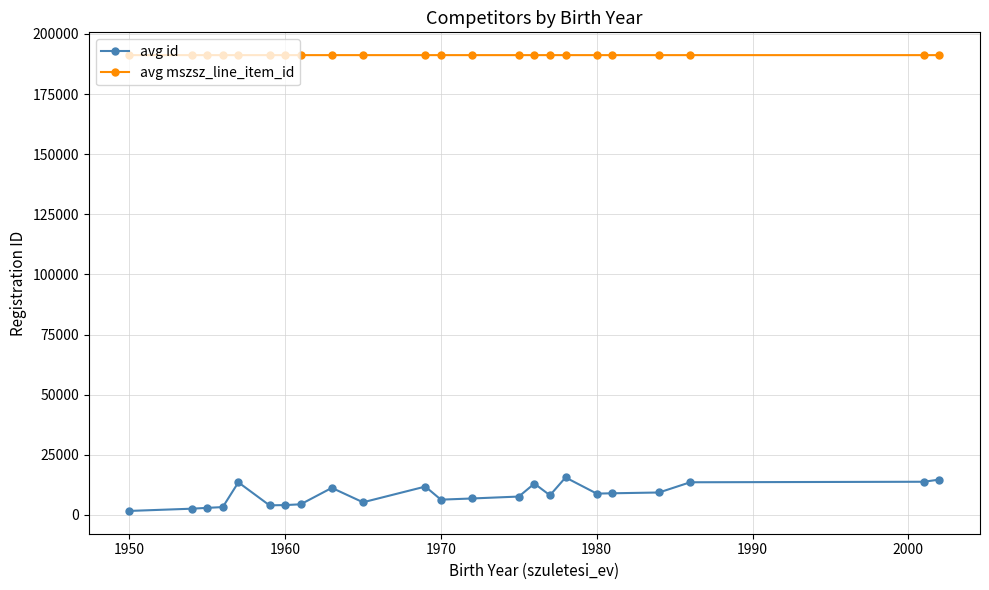

What is the average value of the avg id series?

8327.1